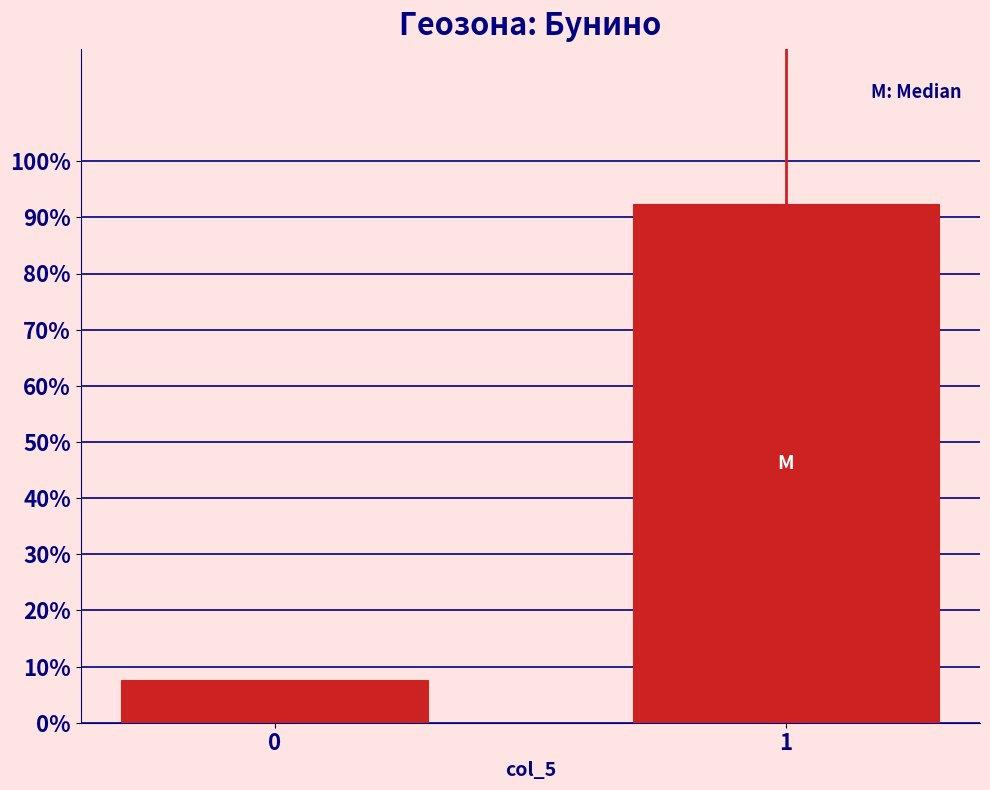

Reading right to left, transcribe all the data shown in this chart.

1=92.3	0=7.7